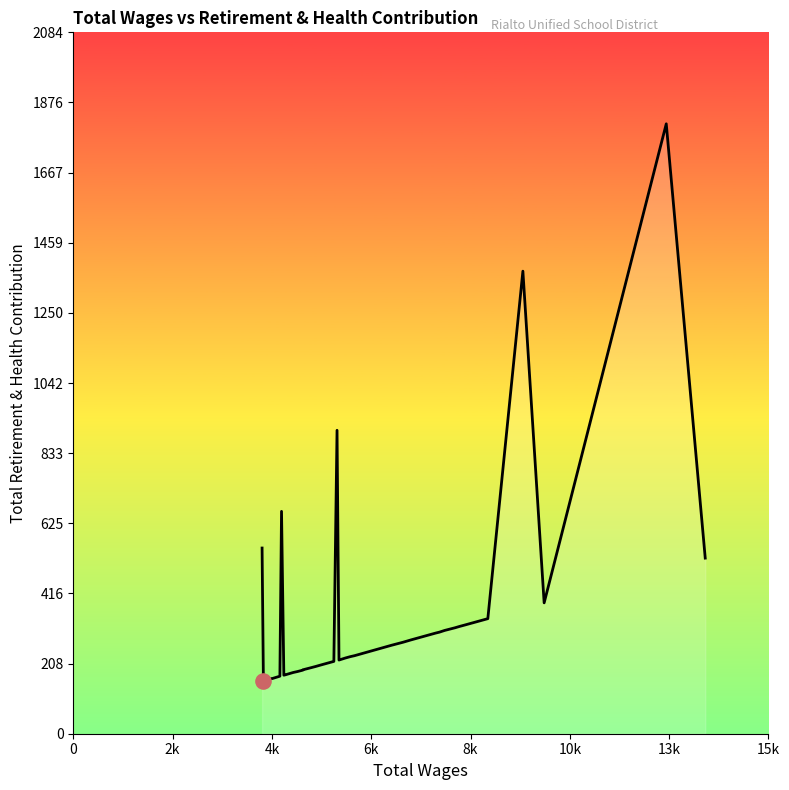

What is the change in value from 0 to 4k?

-395